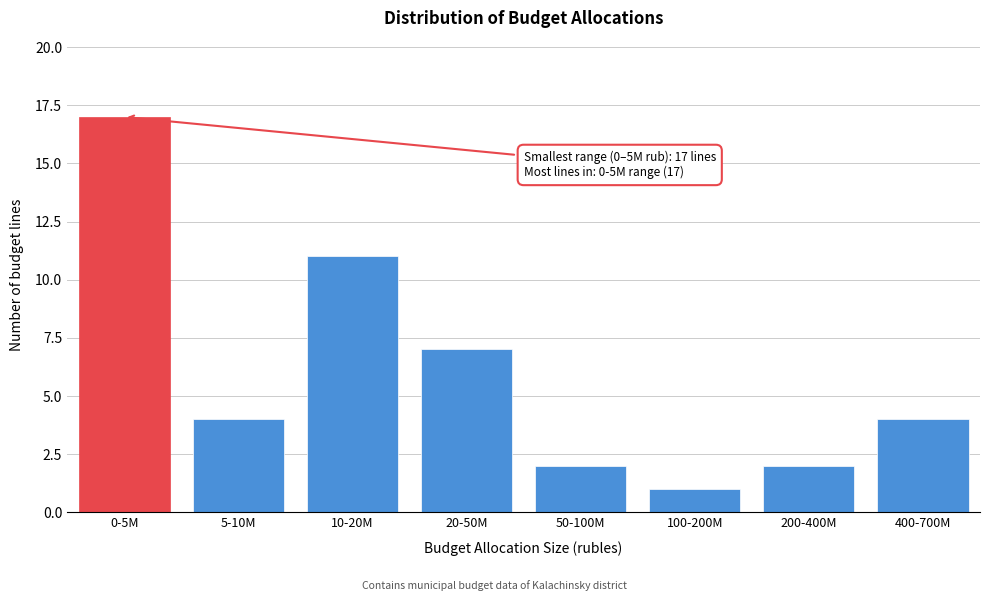

Reading left to right, transcribe all the data shown in this chart.

0-5M=17	5-10M=4	10-20M=11	20-50M=7	50-100M=2	100-200M=1	200-400M=2	400-700M=4